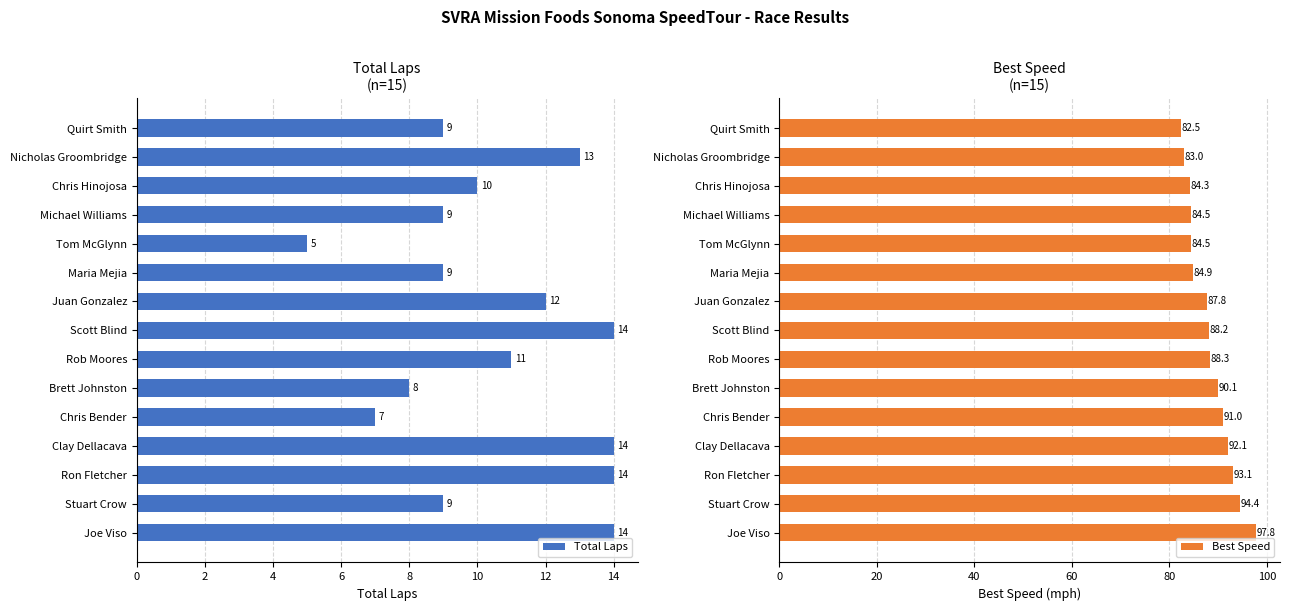

True or false: Best Speed has a value of 64.0 at Joe Viso.

False